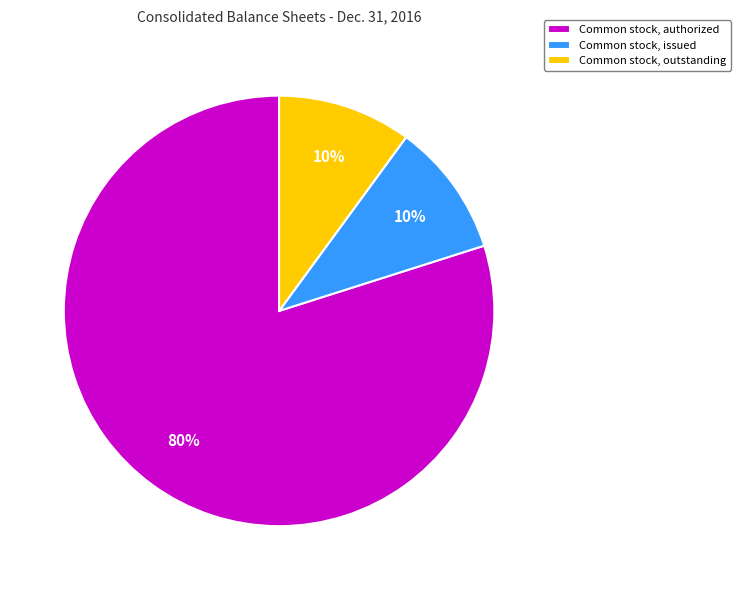

Combined, do Common stock, issued and Common stock, outstanding account for over 50%?

No